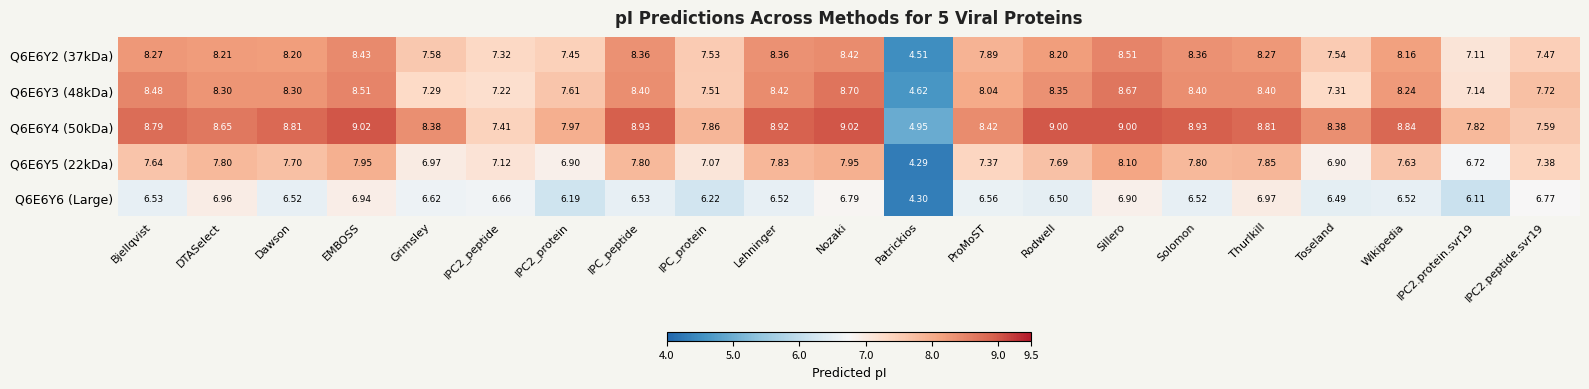

Count the number of categories in the chart.

21